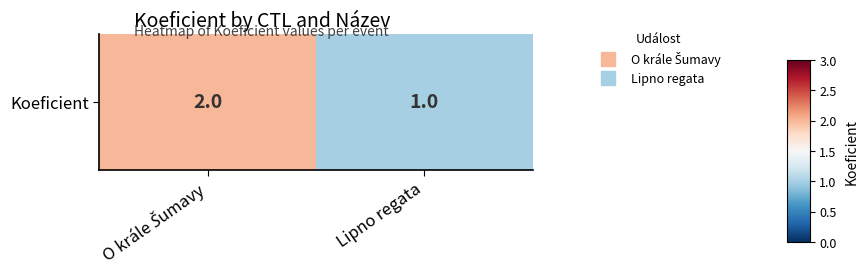

How many categories are shown in the chart?

2